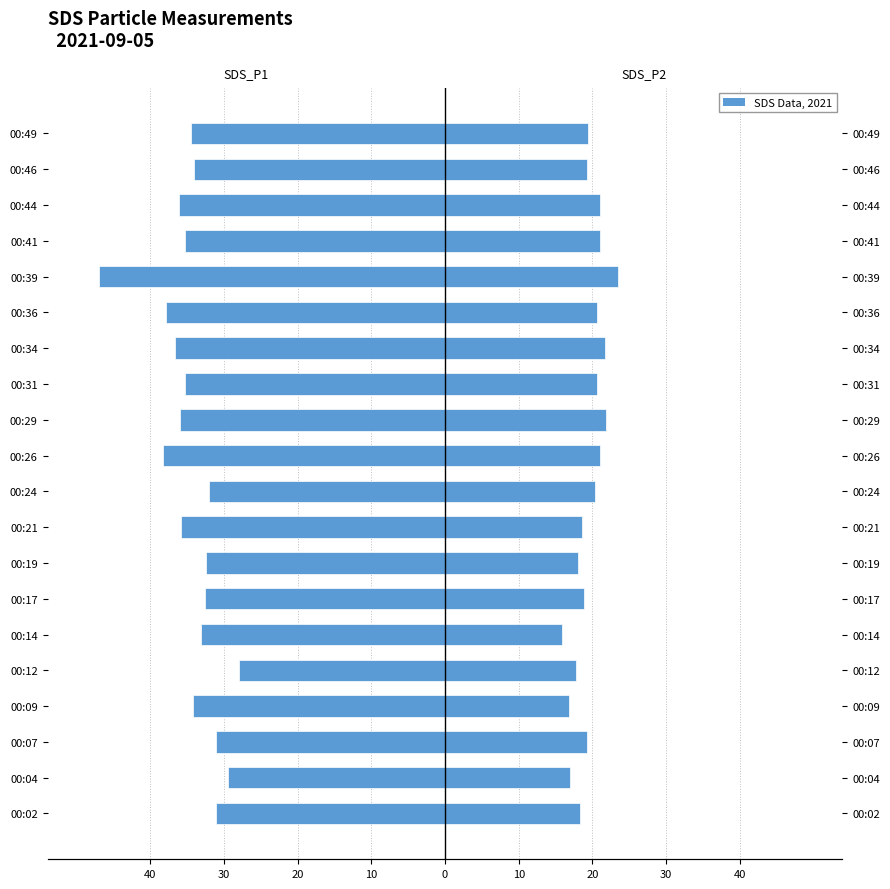

How many bars are there in total?

40